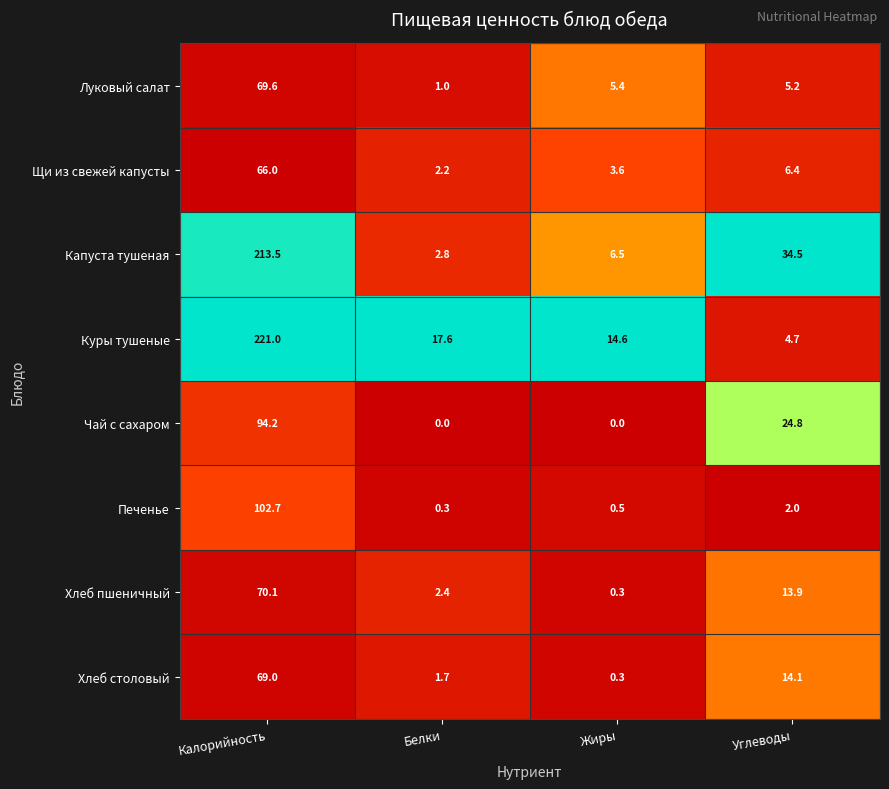

Which series has the largest total across all categories?

Куры тушеные